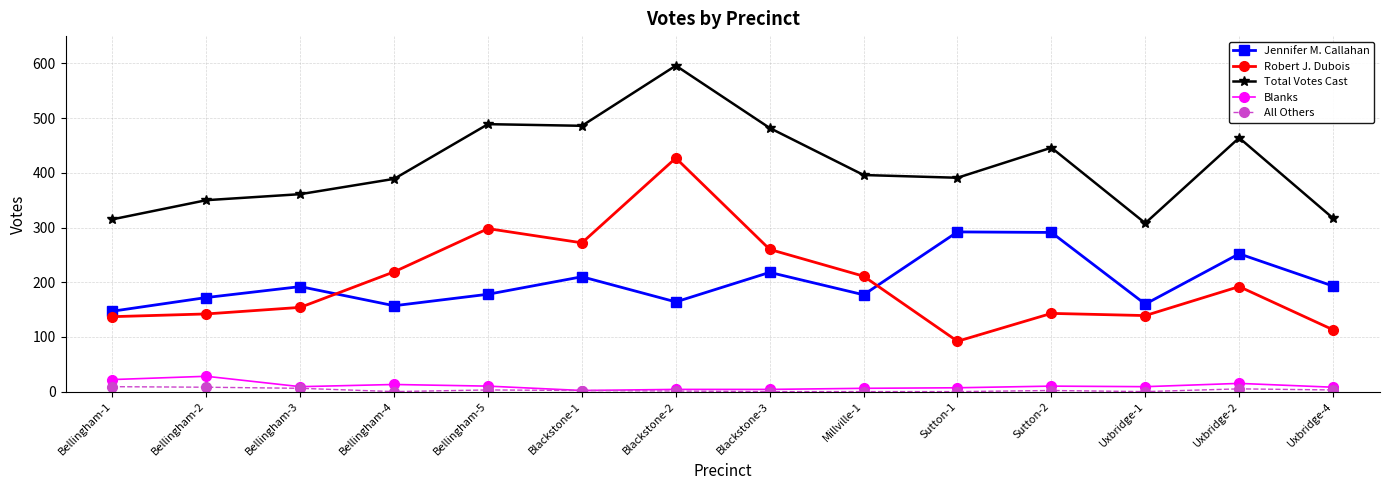

True or false: All Others and Robert J. Dubois intersect in this chart.

False